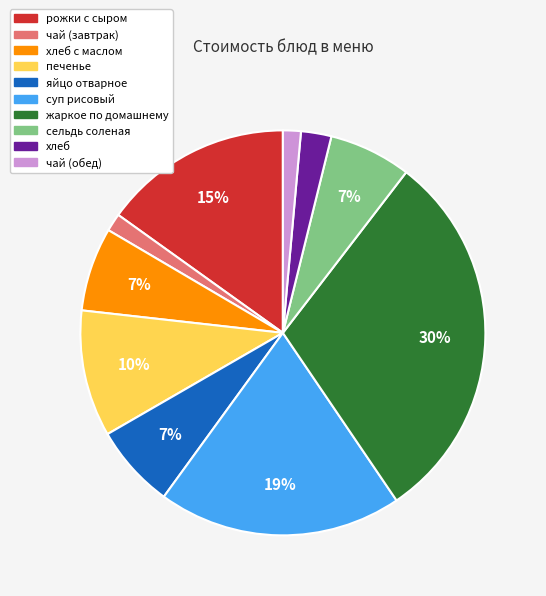

Is there any slice that represents more than half of the pie?

No